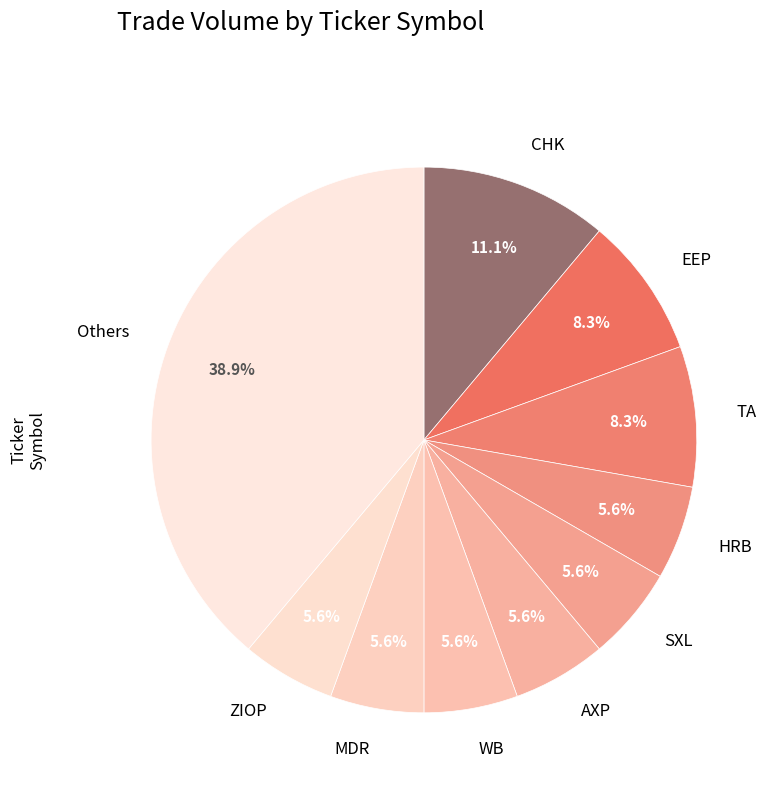

What is the largest slice in the pie chart?

Others